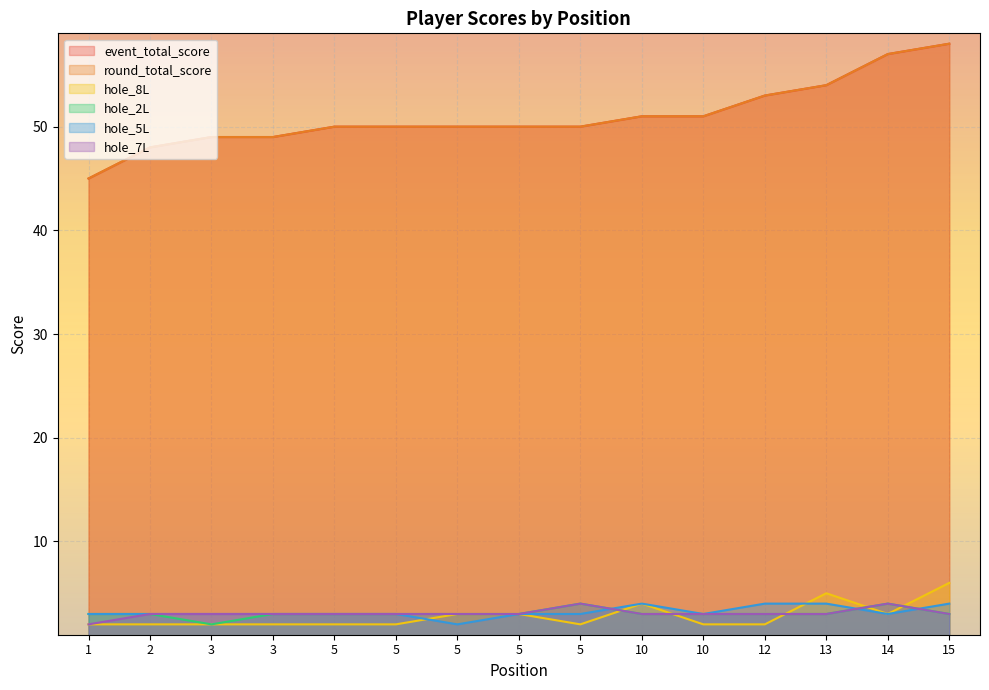

What is the difference between the highest and lowest values at 5?

48